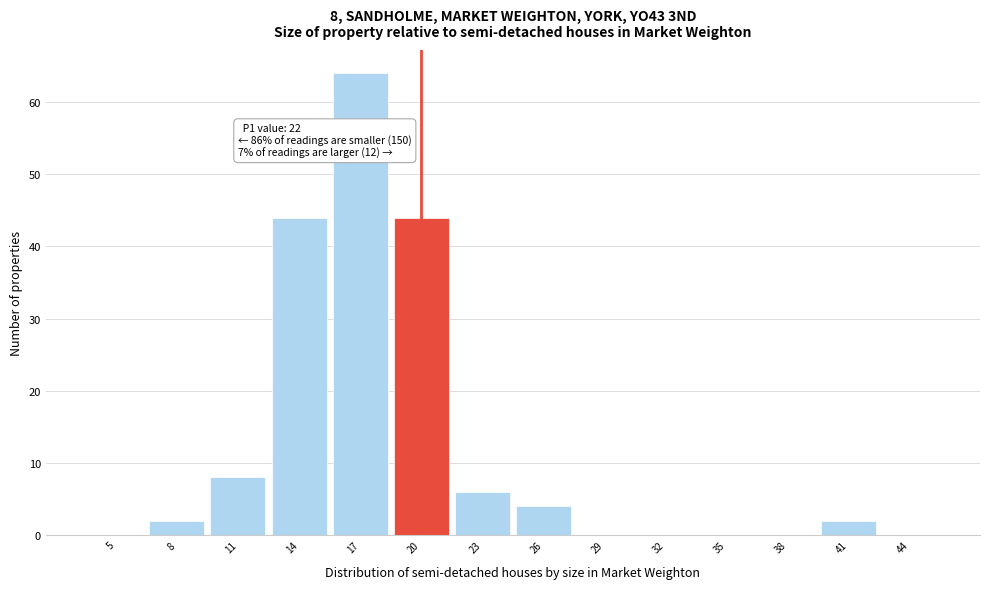

Reading left to right, transcribe all the data shown in this chart.

5=0	8=2	11=8	14=44	17=64	20=44	23=6	26=4	29=0	32=0	35=0	38=0	41=2	44=0